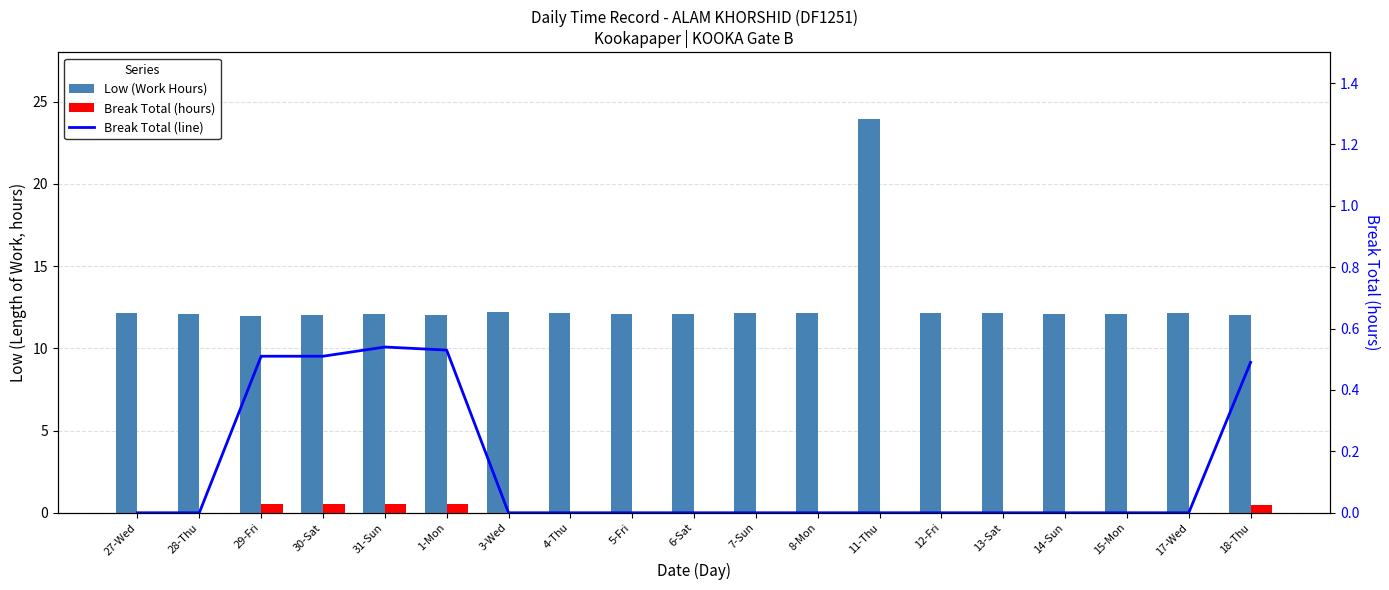

Reading left to right, extract all data points from this chart.

Low (Work Hours): 27-Wed=12.1	28-Thu=12.1	29-Fri=12.0	30-Sat=12.1	31-Sun=12.1	1-Mon=12.1	3-Wed=12.2	4-Thu=12.1	5-Fri=12.1	6-Sat=12.1	7-Sun=12.1	8-Mon=12.1	11-Thu=24.0	12-Fri=12.1	13-Sat=12.2	14-Sun=12.1	15-Mon=12.1	17-Wed=12.2	18-Thu=12.0
Break Total (hours): 27-Wed=0.0	28-Thu=0.0	29-Fri=0.5	30-Sat=0.5	31-Sun=0.5	1-Mon=0.5	3-Wed=0.0	4-Thu=0.0	5-Fri=0.0	6-Sat=0.0	7-Sun=0.0	8-Mon=0.0	11-Thu=0.0	12-Fri=0.0	13-Sat=0.0	14-Sun=0.0	15-Mon=0.0	17-Wed=0.0	18-Thu=0.5
Break Total (line): 27-Wed=0.0	28-Thu=0.0	29-Fri=0.5	30-Sat=0.5	31-Sun=0.5	1-Mon=0.5	3-Wed=0.0	4-Thu=0.0	5-Fri=0.0	6-Sat=0.0	7-Sun=0.0	8-Mon=0.0	11-Thu=0.0	12-Fri=0.0	13-Sat=0.0	14-Sun=0.0	15-Mon=0.0	17-Wed=0.0	18-Thu=0.5